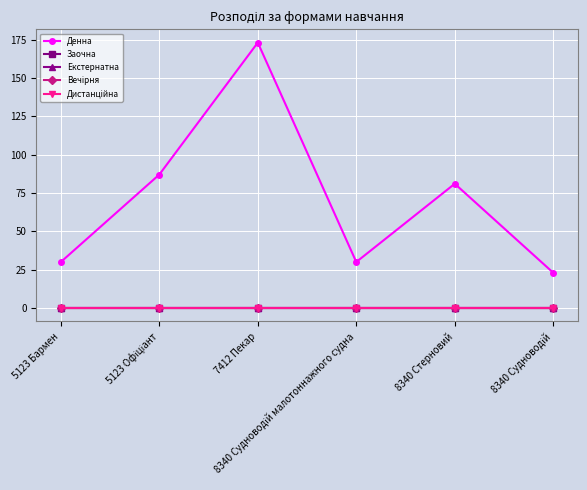

List the labels in order of Вечірня value, largest first.

5123 Бармен, 5123 Офіціант, 7412 Пекар, 8340 Судноводій малотоннажного судна, 8340 Стерновий, 8340 Судноводій